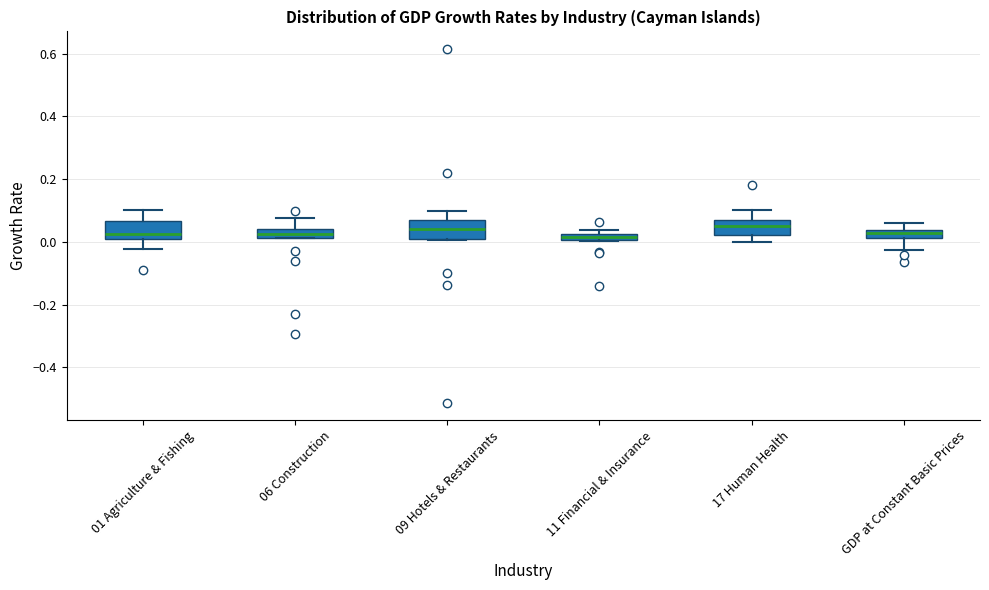

Where does the lower whisker of the box for 17 Human Health end on the y-axis? The values are not printed on the chart, so give them approximately, as read against the axis.

0.00